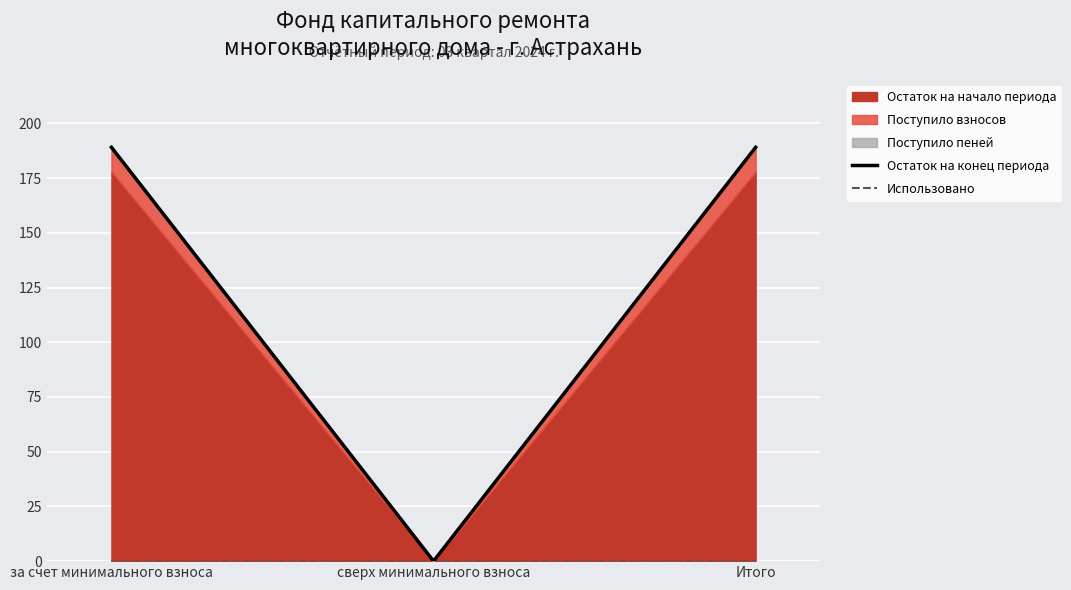

Is it true that Остаток на конец периода equals 189.1 at Итого?

True